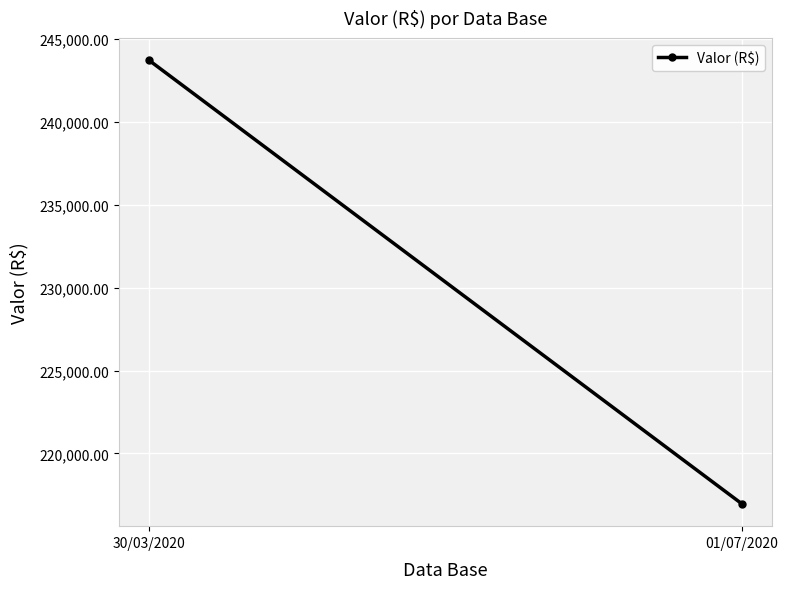

Where does the data first go above 243735?

30/03/2020